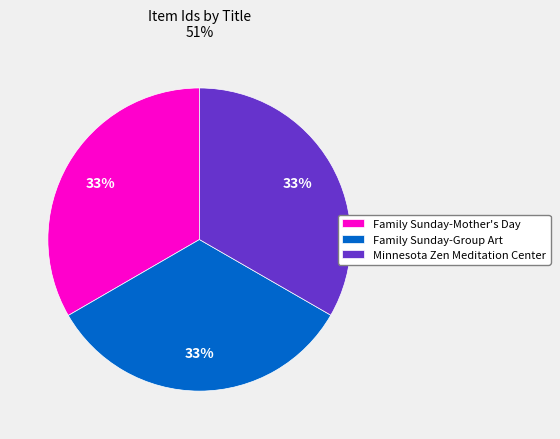

To the nearest percent, what is the combined percentage of Family Sunday-Group Art and Family Sunday-Mother's Day?

67%